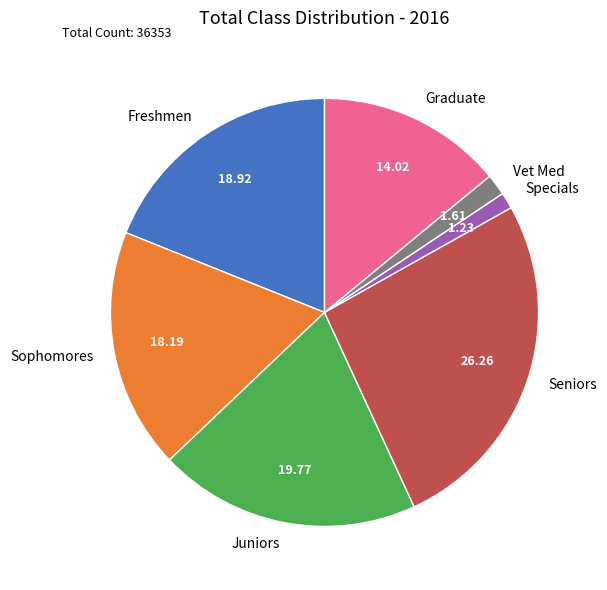

Which has a higher value, Graduate or Seniors?

Seniors